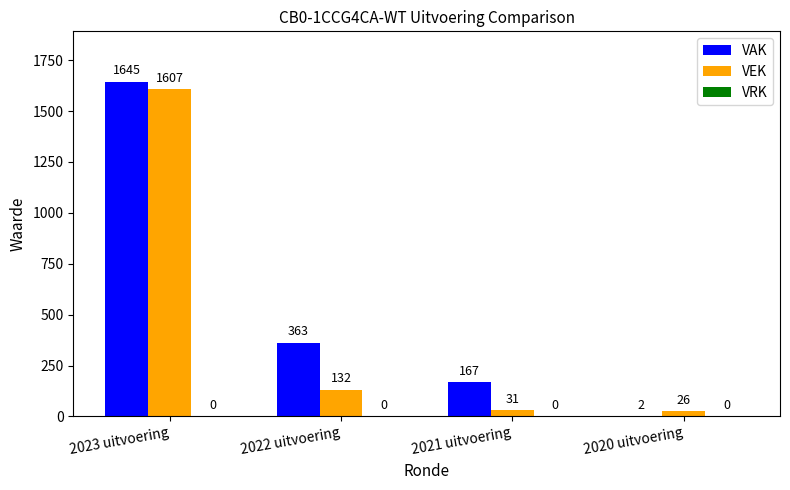

True or false: VAK has a value of 1645 at 2023 uitvoering.

True